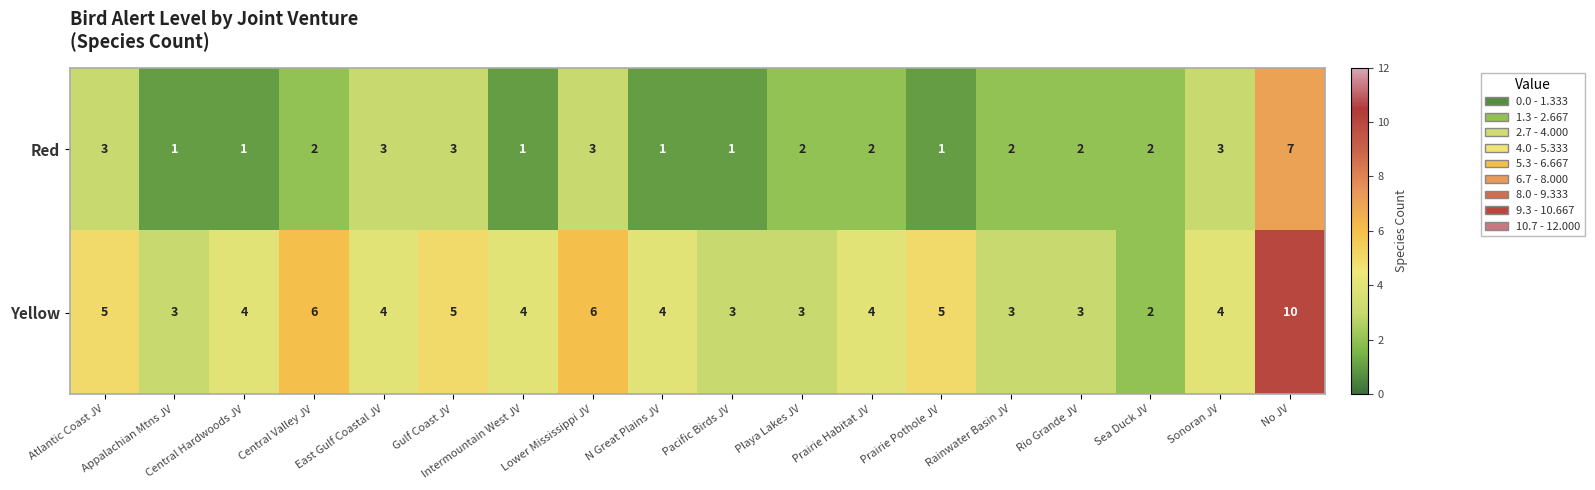

Rank the series by their average value, from highest to lowest.

Yellow, Red